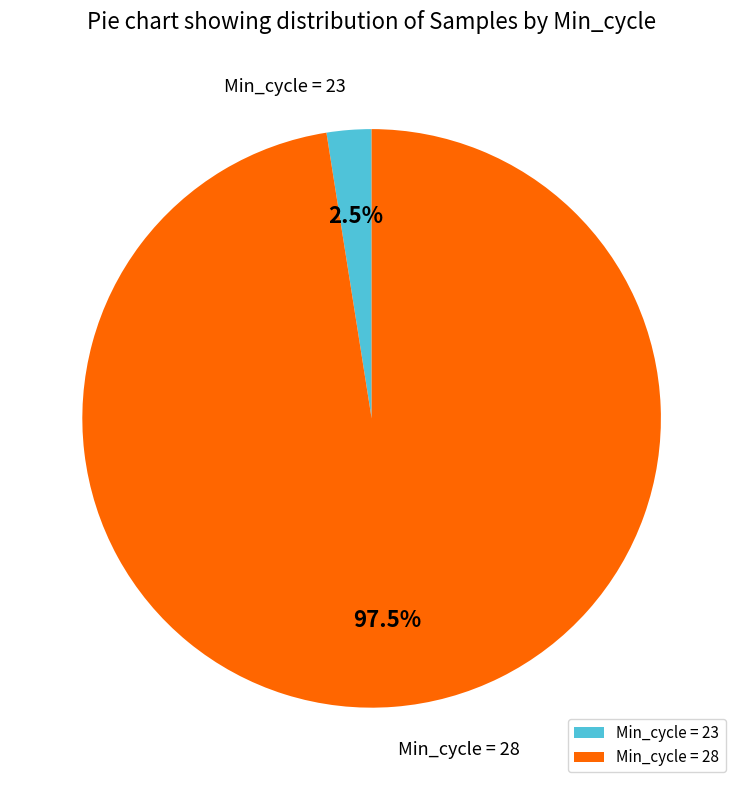

Which has a higher value, Min_cycle = 28 or Min_cycle = 23?

Min_cycle = 28